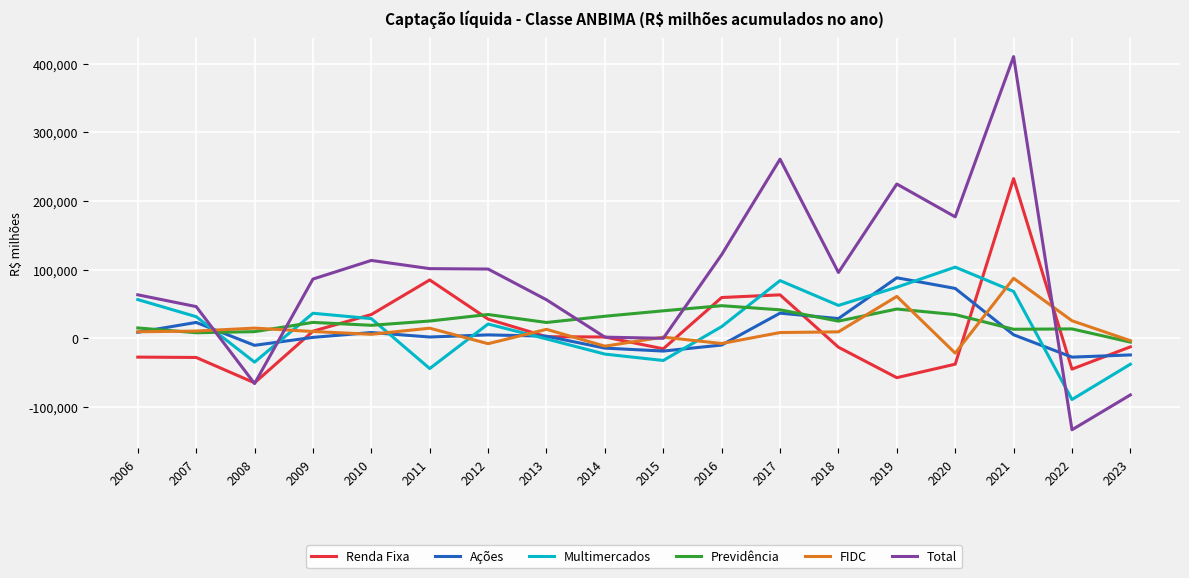

What is the total value across all series at 2013?

98228.6